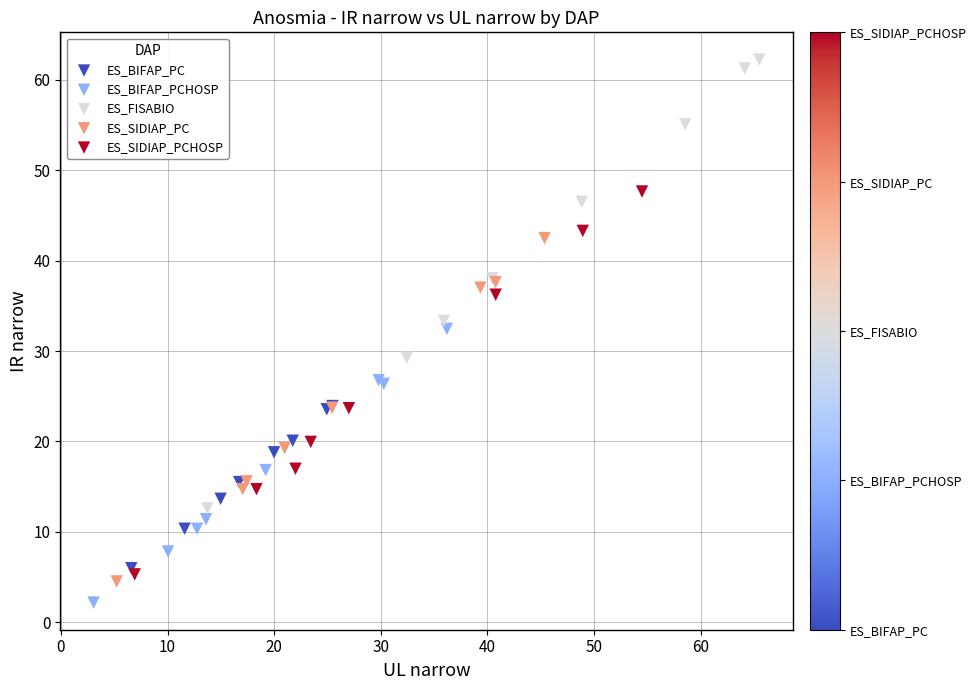

Which series contains the highest Y value?

ES_FISABIO